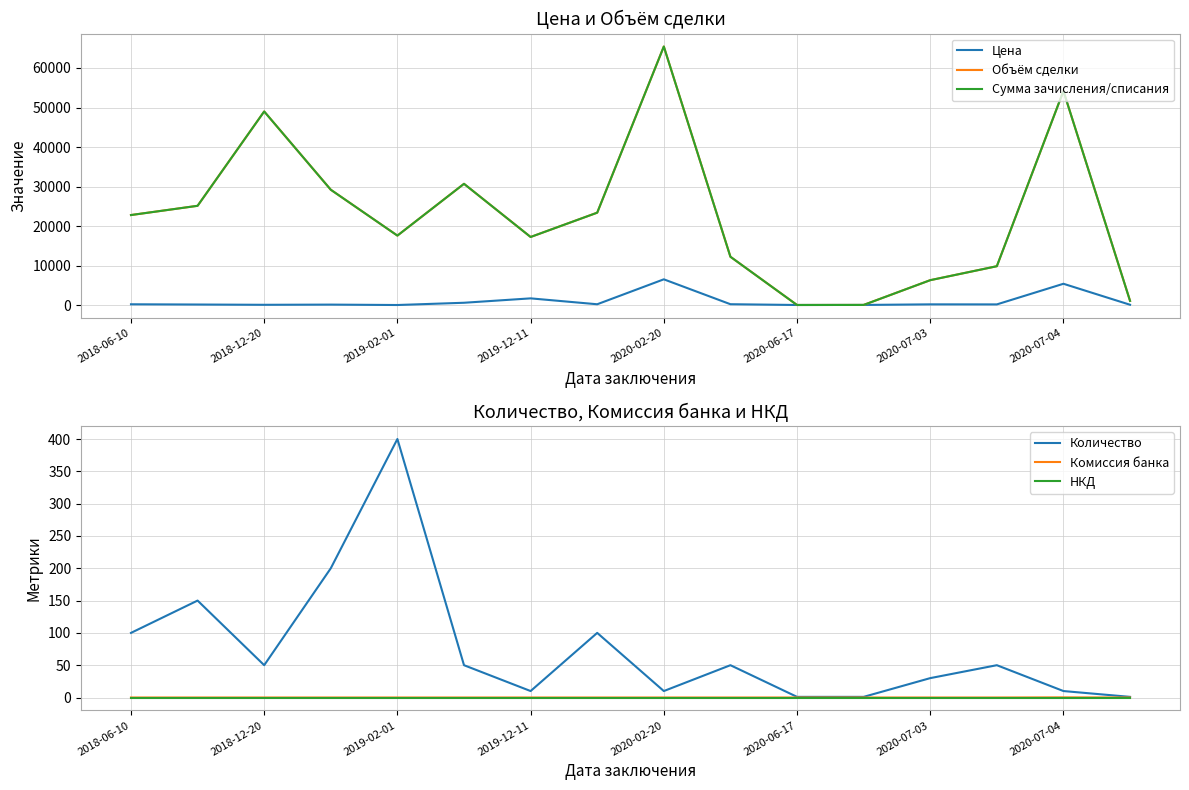

At which label does Сумма зачисления/списания reach its peak?

2020-02-20